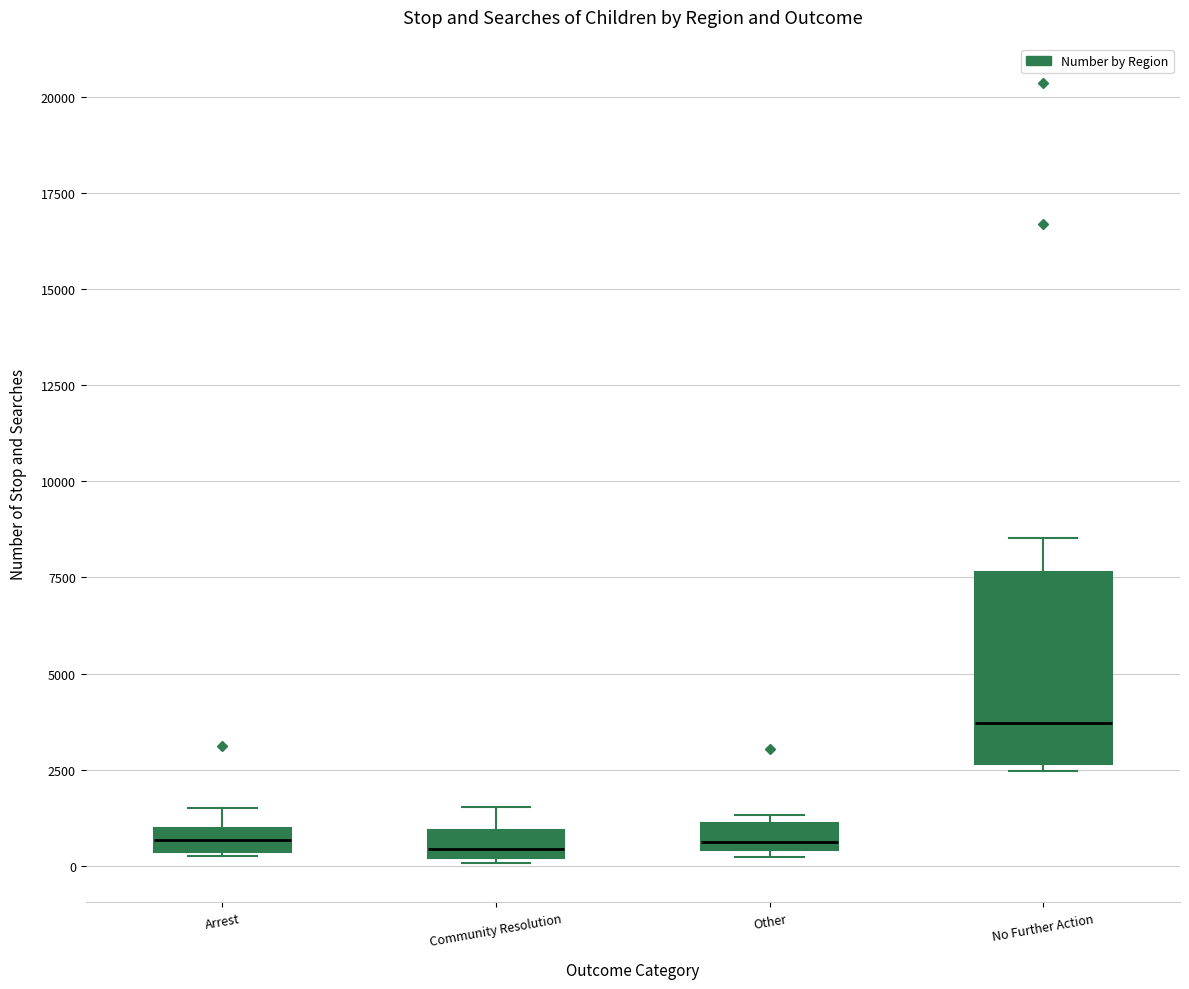

Comparing the boxes themselves (not the whiskers), which one is the tallest?

No Further Action